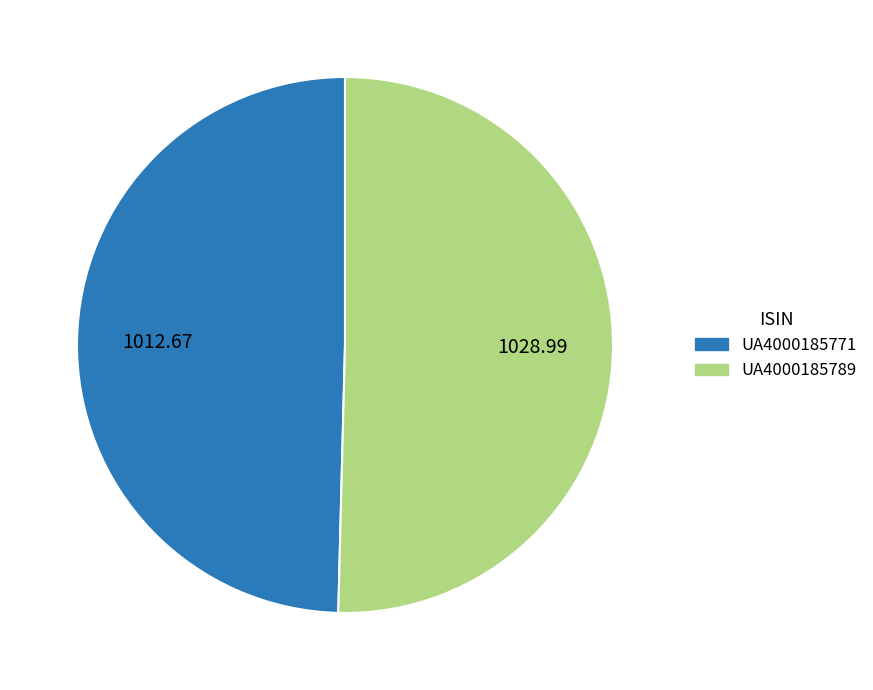

What is the smallest slice in the pie chart?

UA4000185771